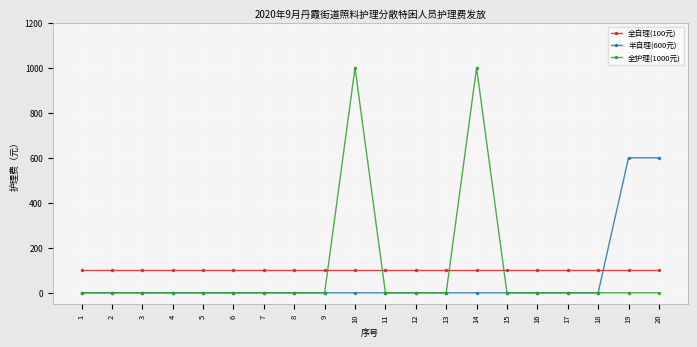

Reading right to left, extract all data points from this chart.

全自理(100元): 100	100	100	100	100	100	100	100	100	100	100	100	100	100	100	100	100	100	100	100
半自理(600元): 600	600	0	0	0	0	0	0	0	0	0	0	0	0	0	0	0	0	0	0
全护理(1000元): 0	0	0	0	0	0	1000	0	0	0	1000	0	0	0	0	0	0	0	0	0